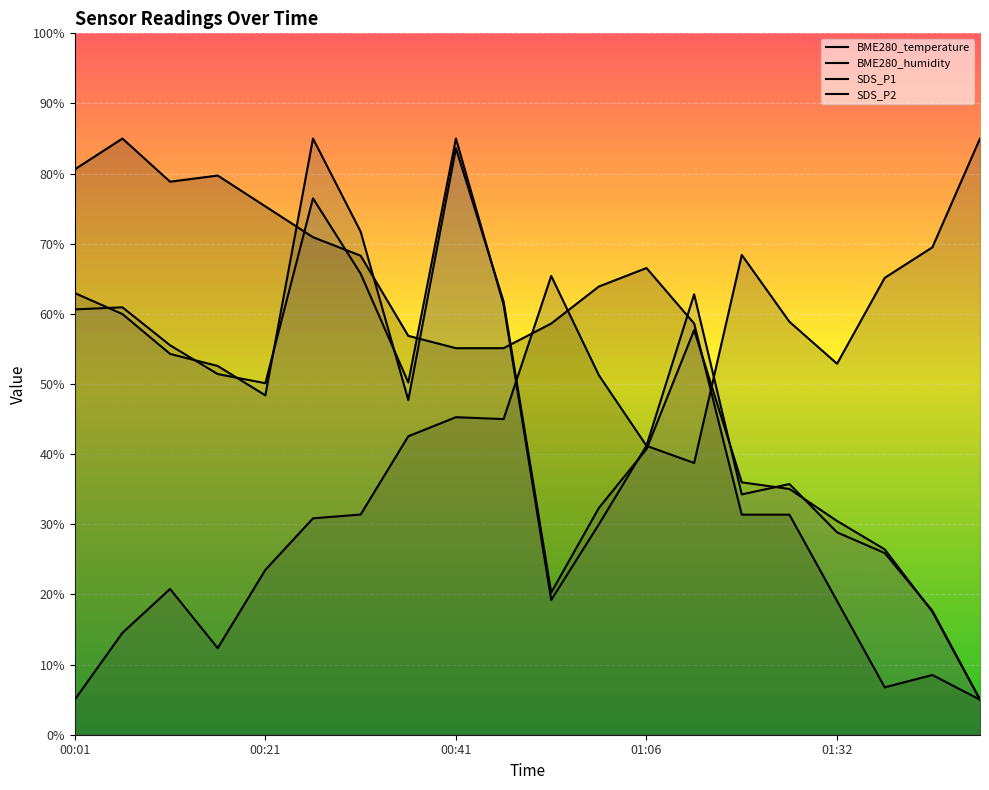

True or false: SDS_P1 and BME280_temperature intersect in this chart.

True